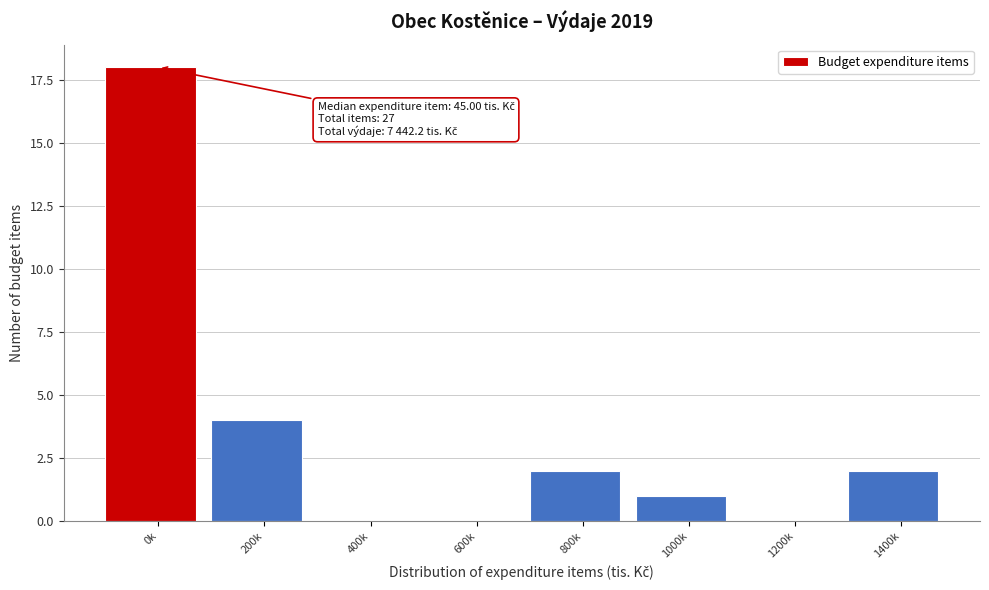

Reading left to right, extract all data points from this chart.

0k=18	200k=4	400k=0	600k=0	800k=2	1000k=1	1200k=0	1400k=2